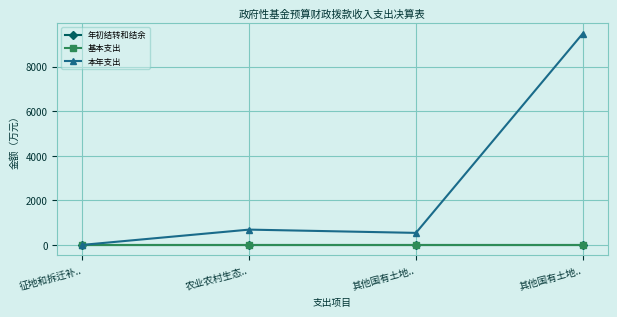

Which series has the largest total across all categories?

本年支出